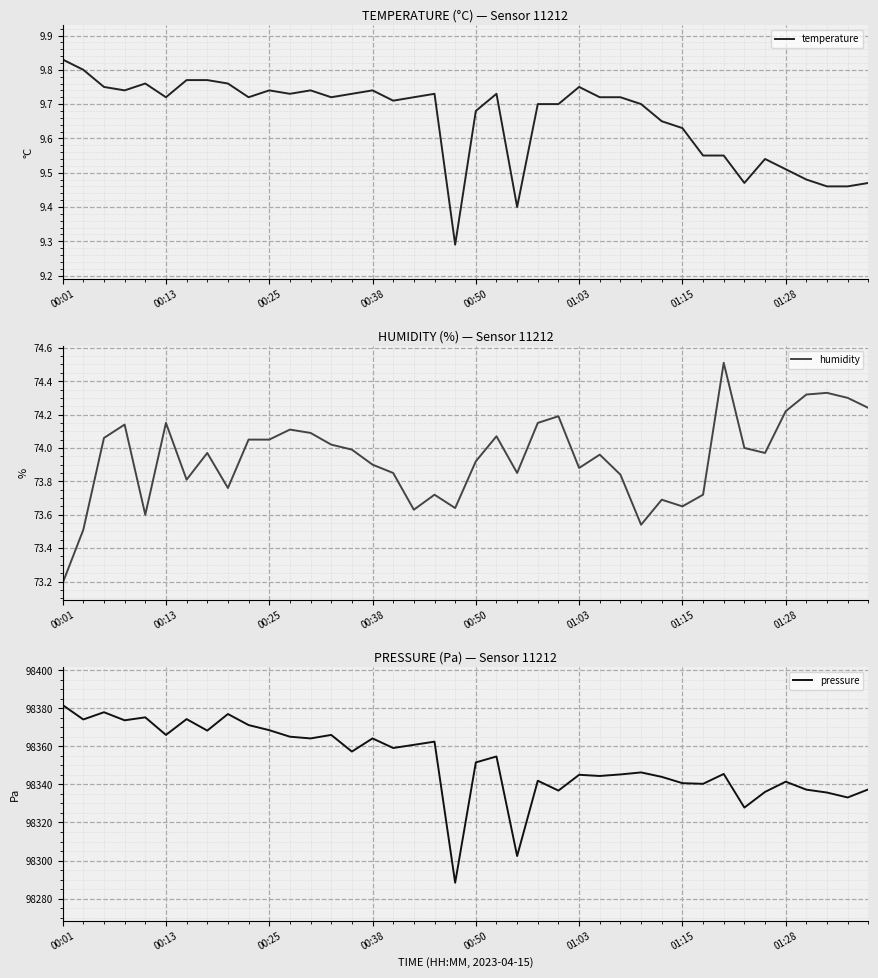

True or false: temperature and humidity intersect in this chart.

False